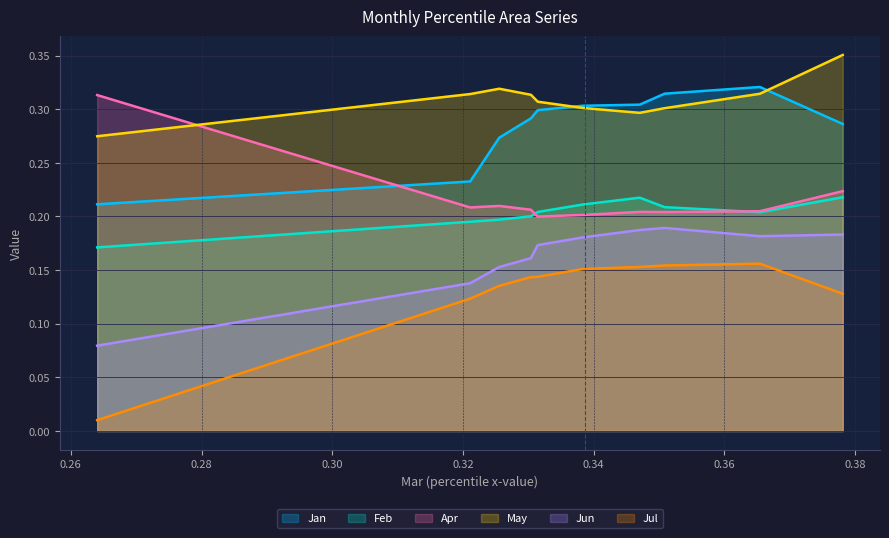

How many Feb values are between 0 and 1?

10